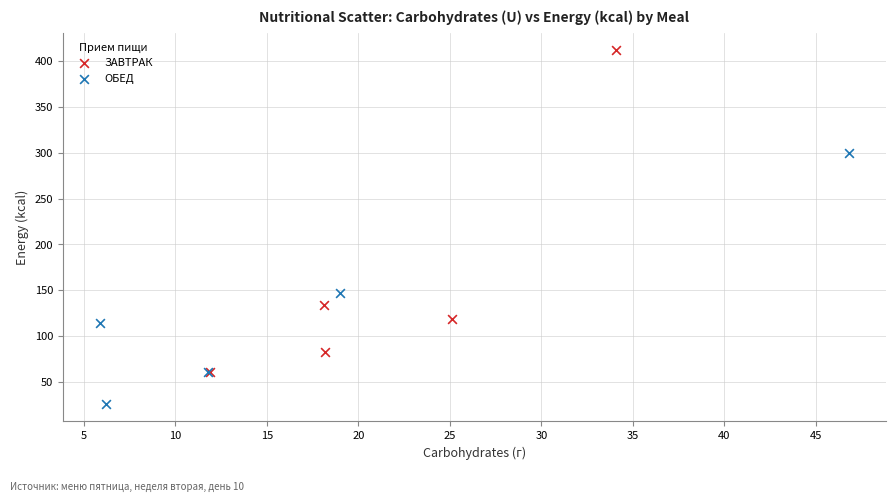

Which series contains the highest Y value?

ЗАВТРАК